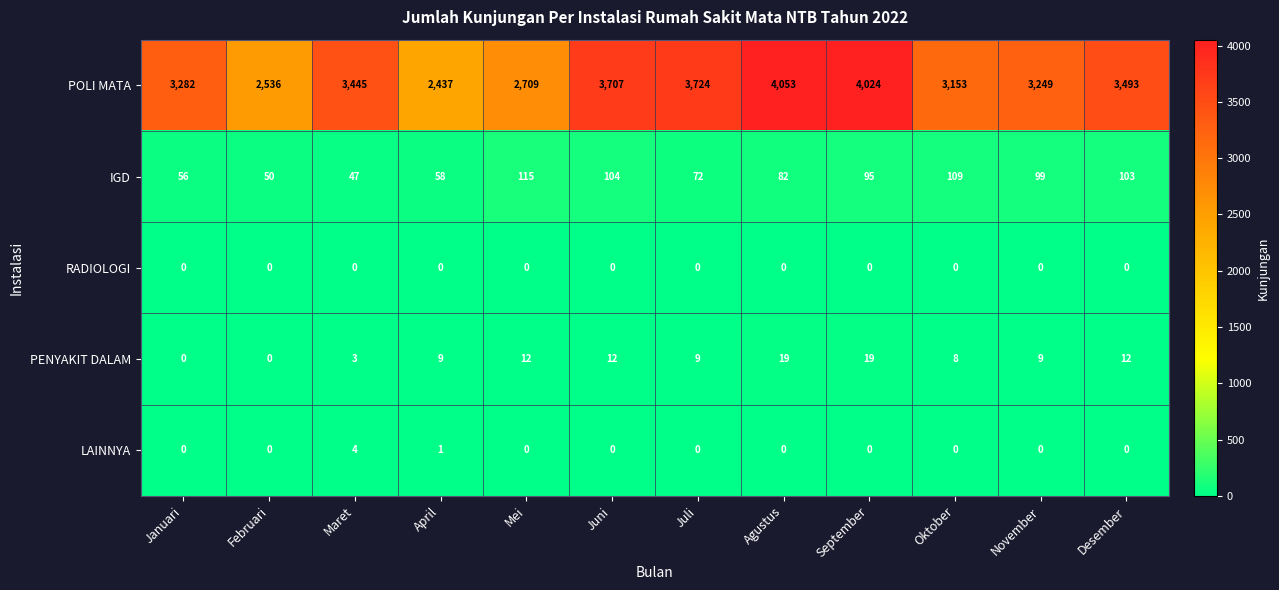

What value does the IGD series have at Desember?

103